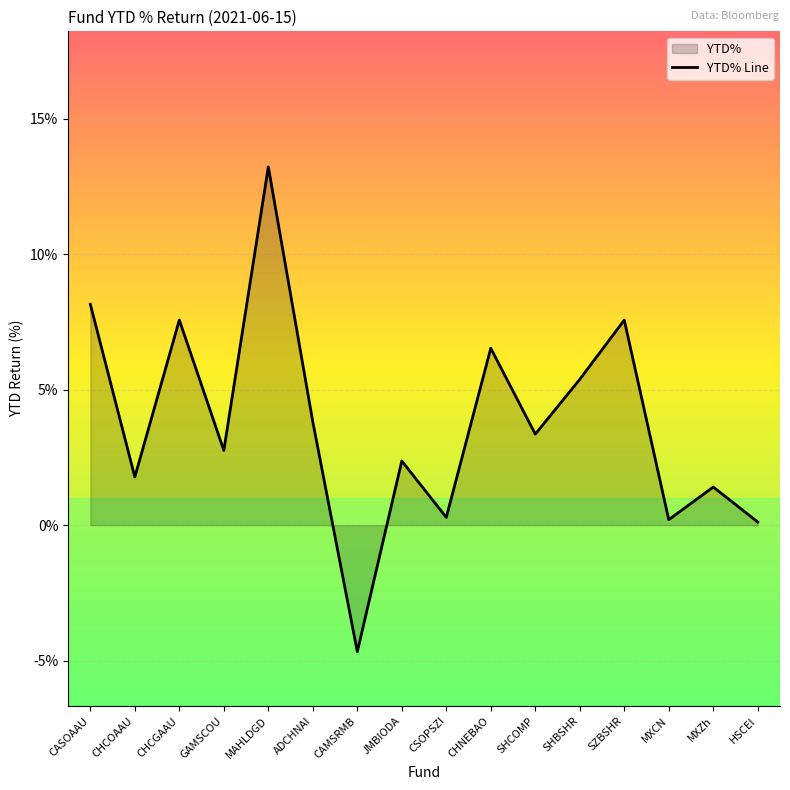

What is the minimum value shown in the chart?

-4.7